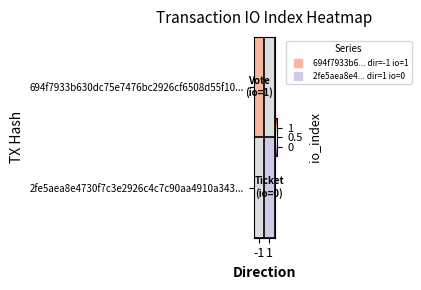

How many categories are shown in the chart?

2